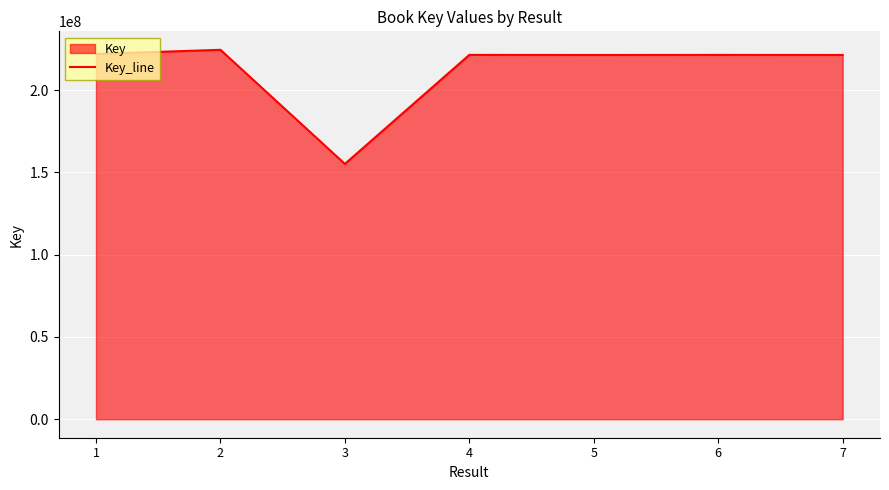

Reading left to right, list all the values displayed in this chart.

1=222046634	2=224583369	3=155217299	4=221500776	5=221442155	6=221490053	7=221451305